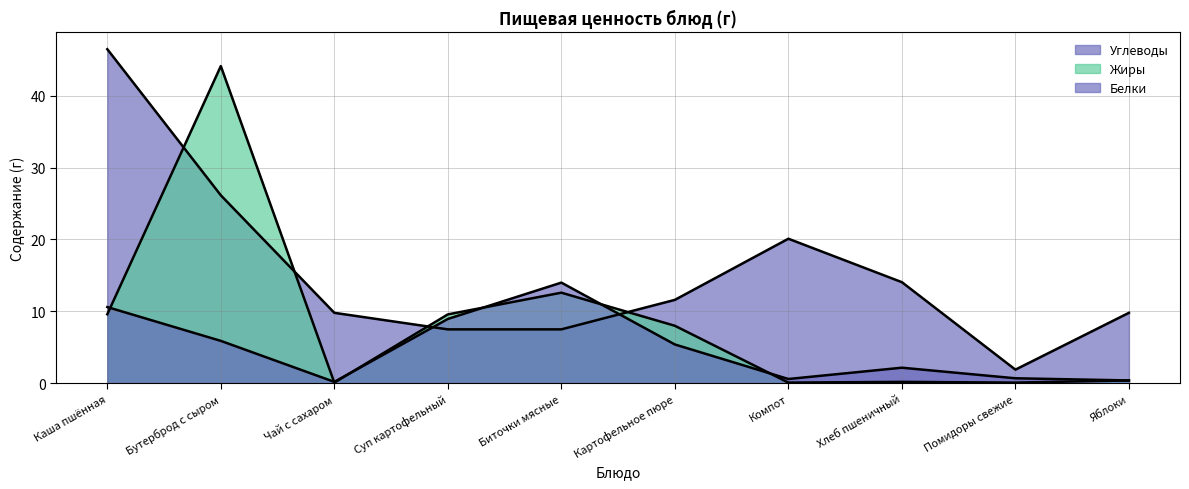

The value of Жиры at Суп картофельный is 12.7. True or false?

False